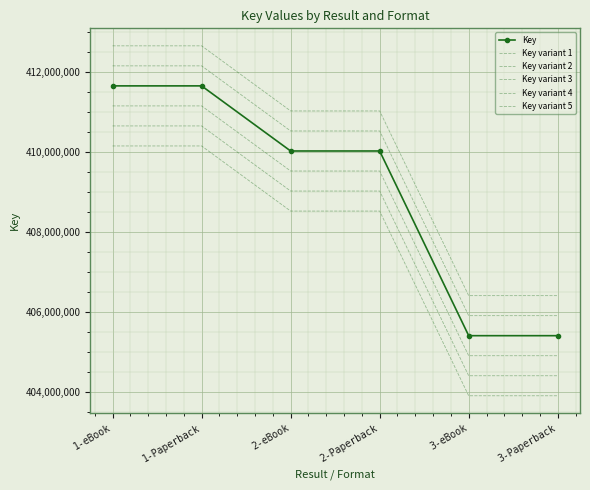

At how many categories does at least one series exceed 406375793?

6